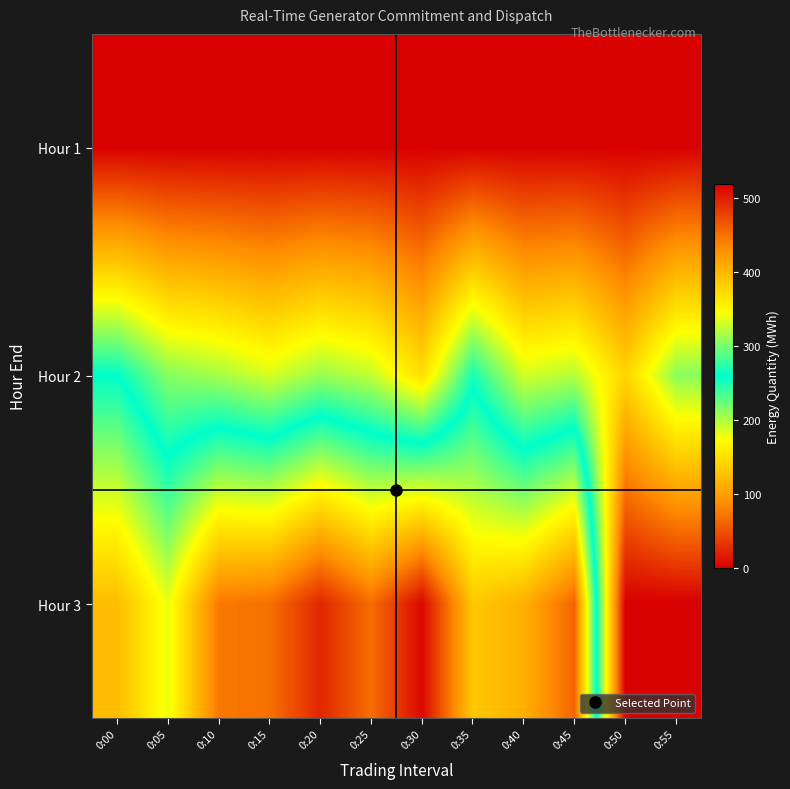

What is the difference between the highest and lowest values at 0:25?

451.8